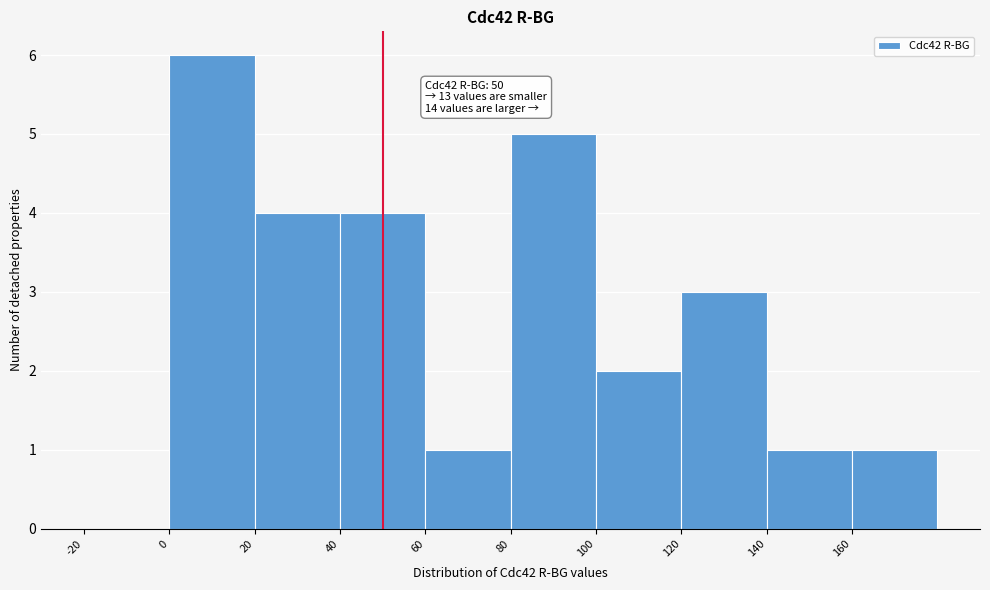

Over which range of the x-axis is the bar tallest?

0 to 20